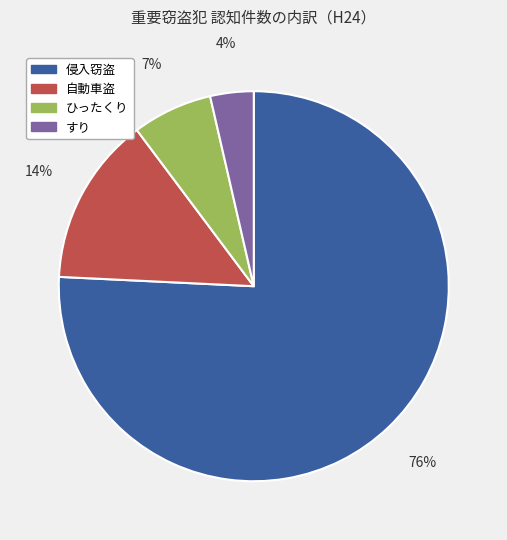

How many slices are in this pie chart?

4